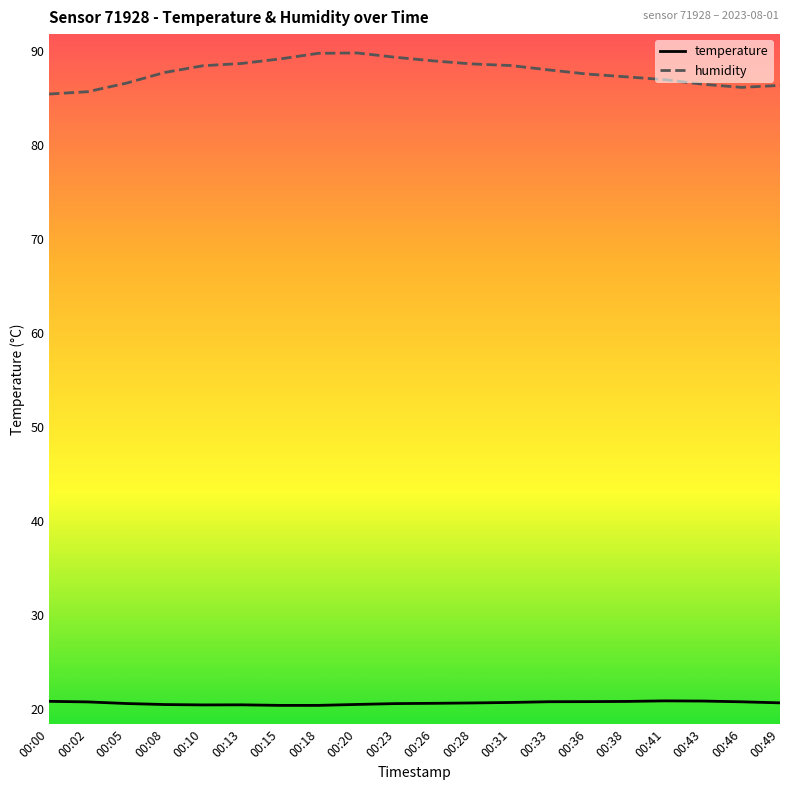

Rank the series at 00:33 from highest to lowest value.

humidity, temperature